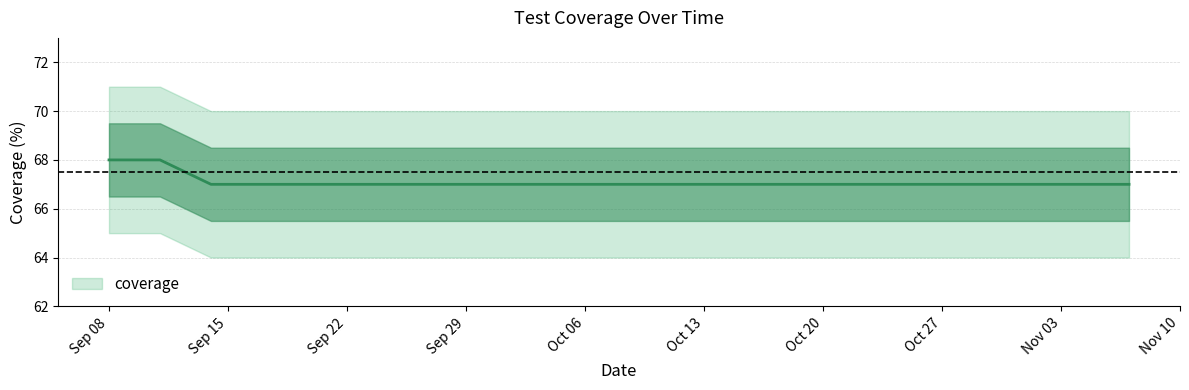

True or false: the data shows 67 at 2020-09-14.

True